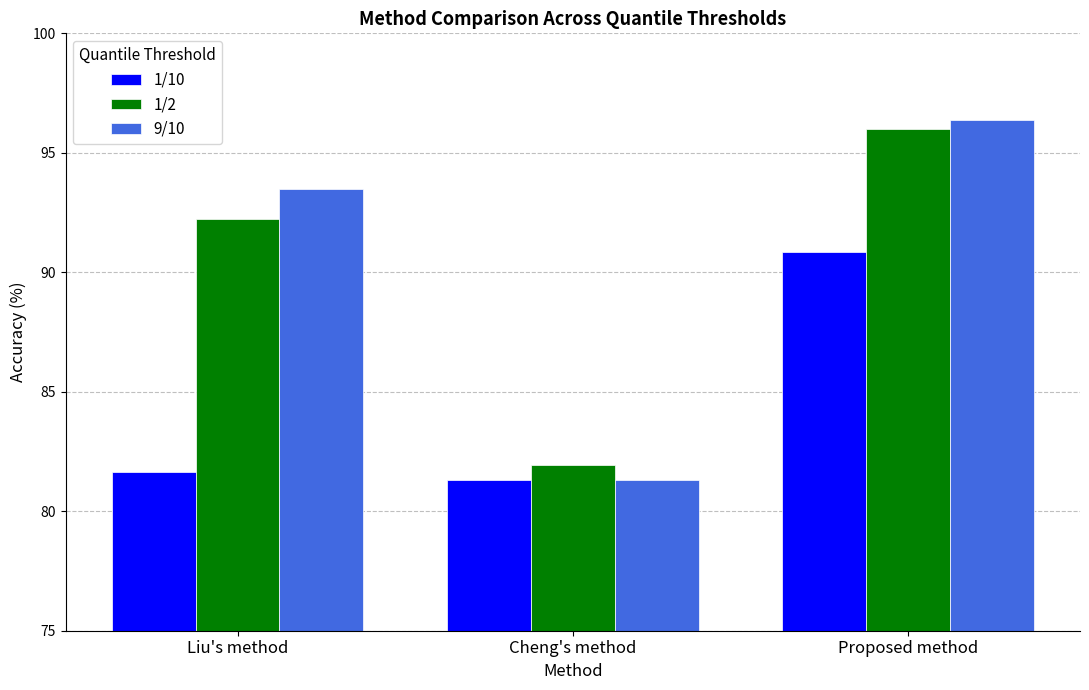

How many bars are there in each group?

3